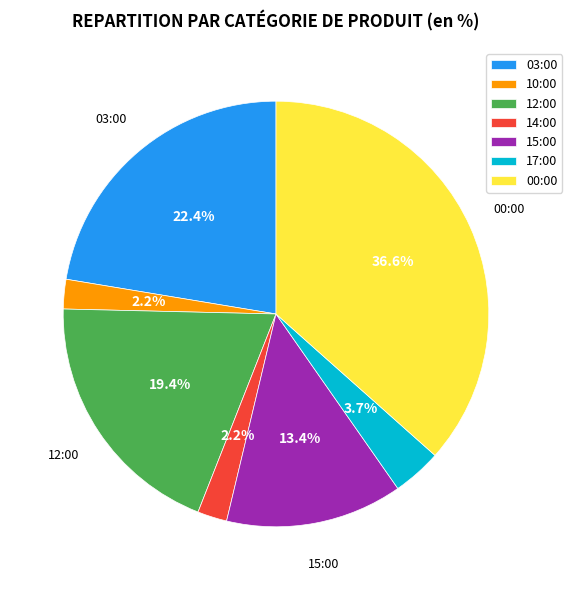

To the nearest percent, what is the combined percentage of 15:00 and 17:00?

17%